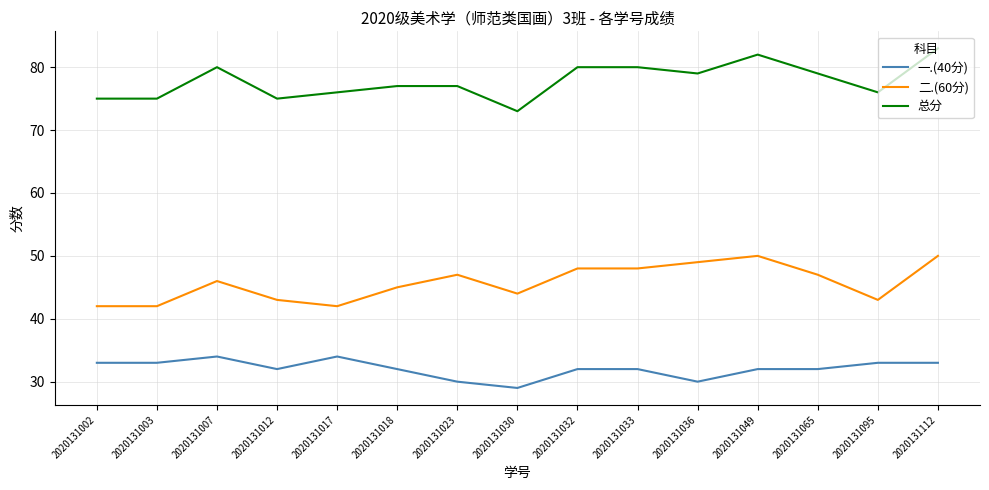

Count the number of data series in this chart.

3